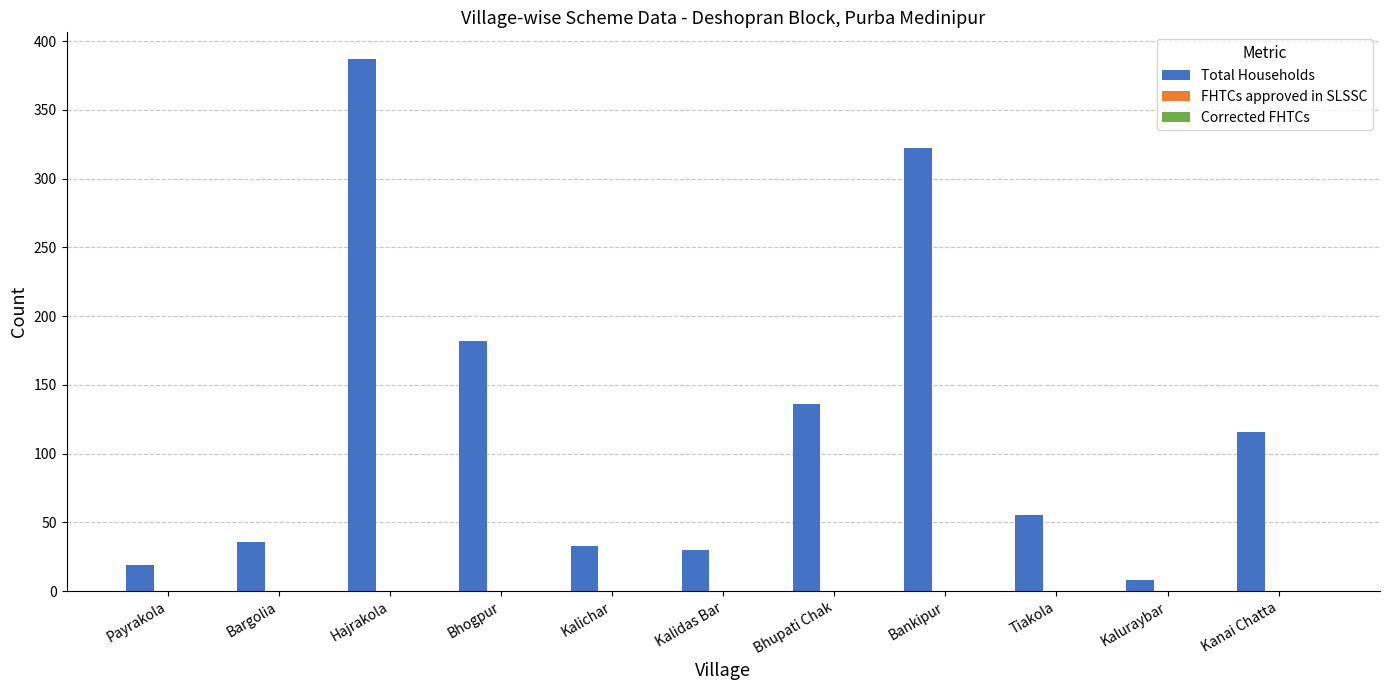

Which category has the lowest value across all series?

Kaluraybar